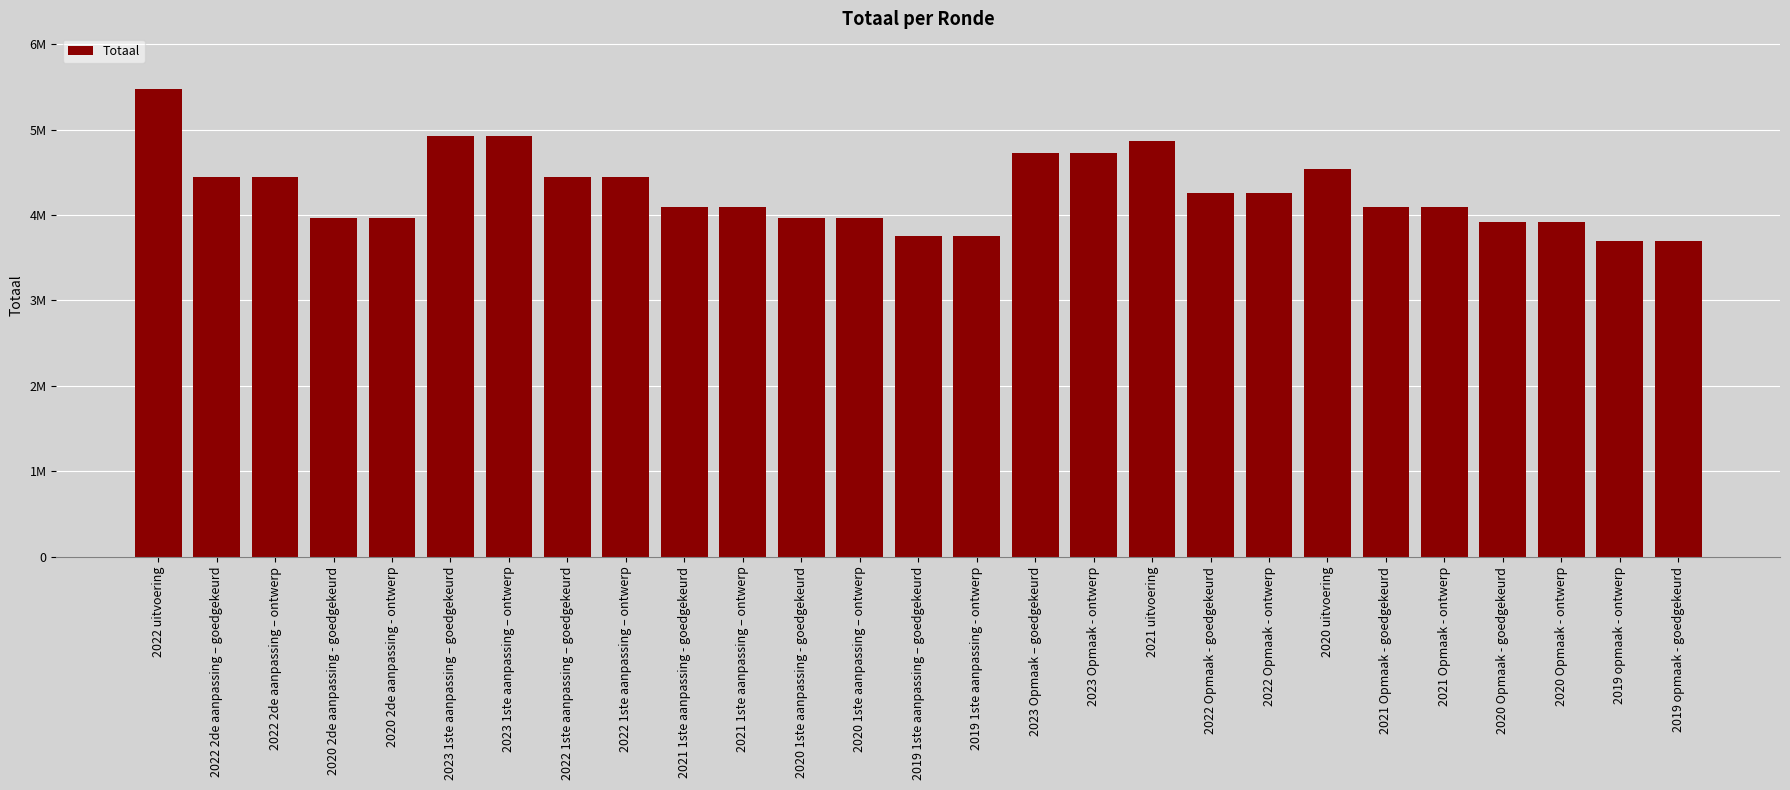

What is the label of the 17th bar from the left?

2023 Opmaak - ontwerp